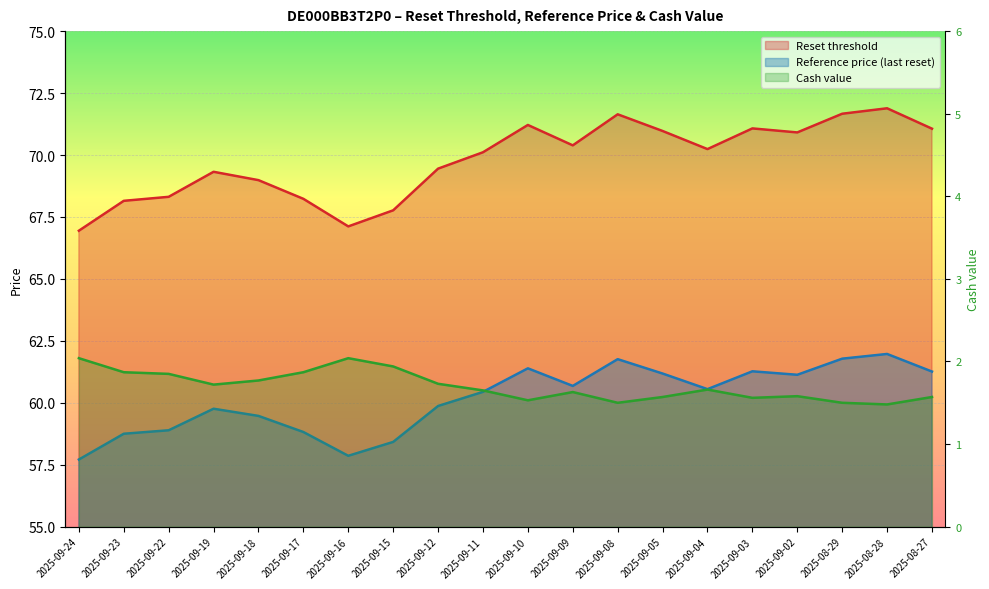

Which series has the largest total across all categories?

Reset threshold